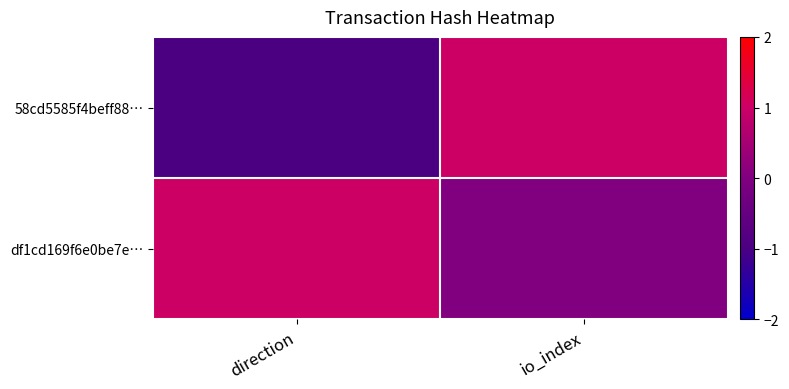

At which category does the chart reach its peak across all series?

io_index